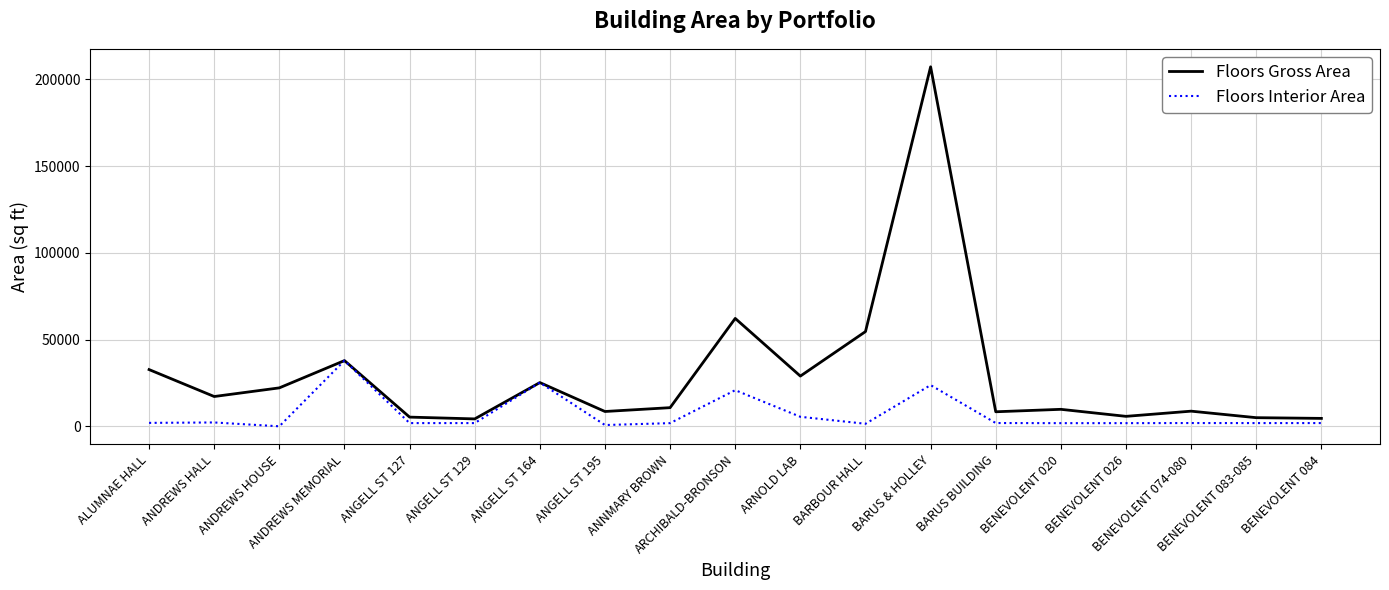

What is the difference between the maximum and minimum values in the Floors Interior Area series?

37864